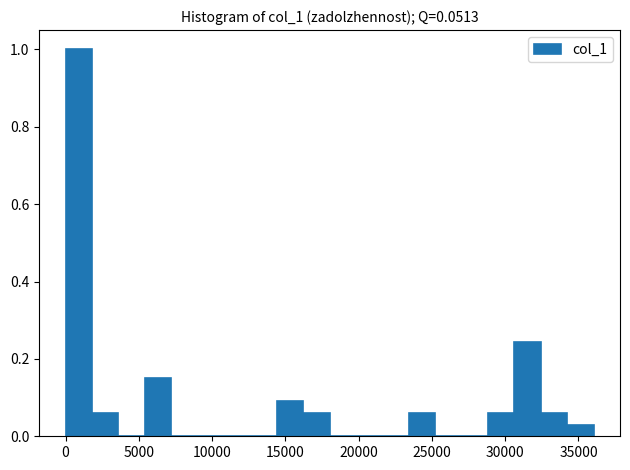

Around what value on the x-axis is the tallest bar? Give the approximate position of its centre, as read against the axis.

1000